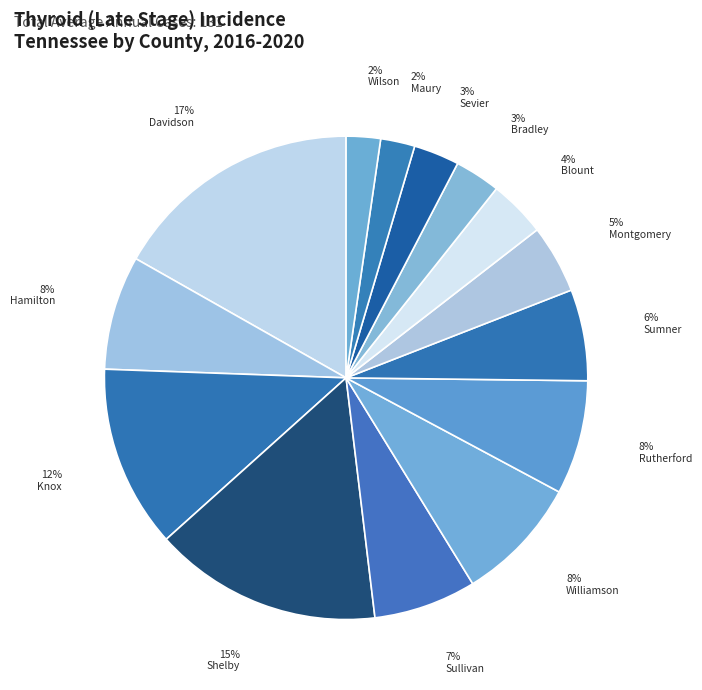

How many slices are in this pie chart?

14